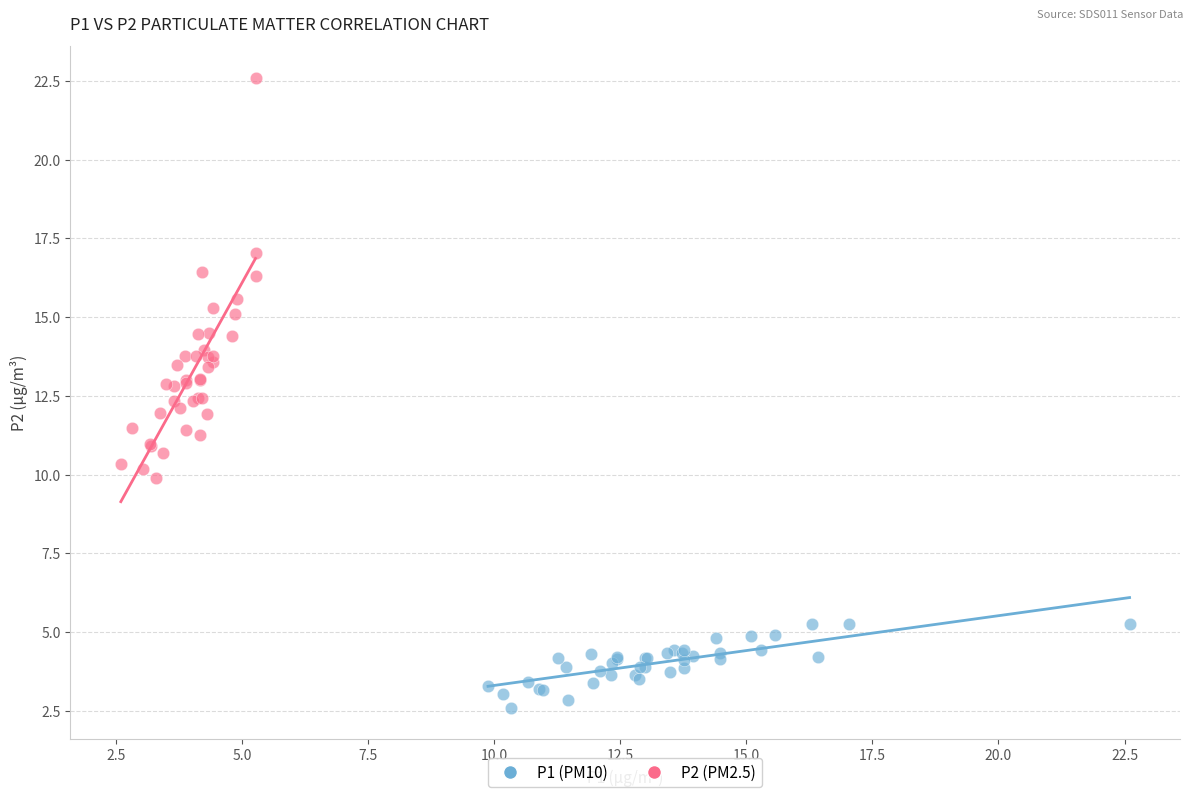

Which series reaches the minimum Y coordinate?

P1 (PM10)